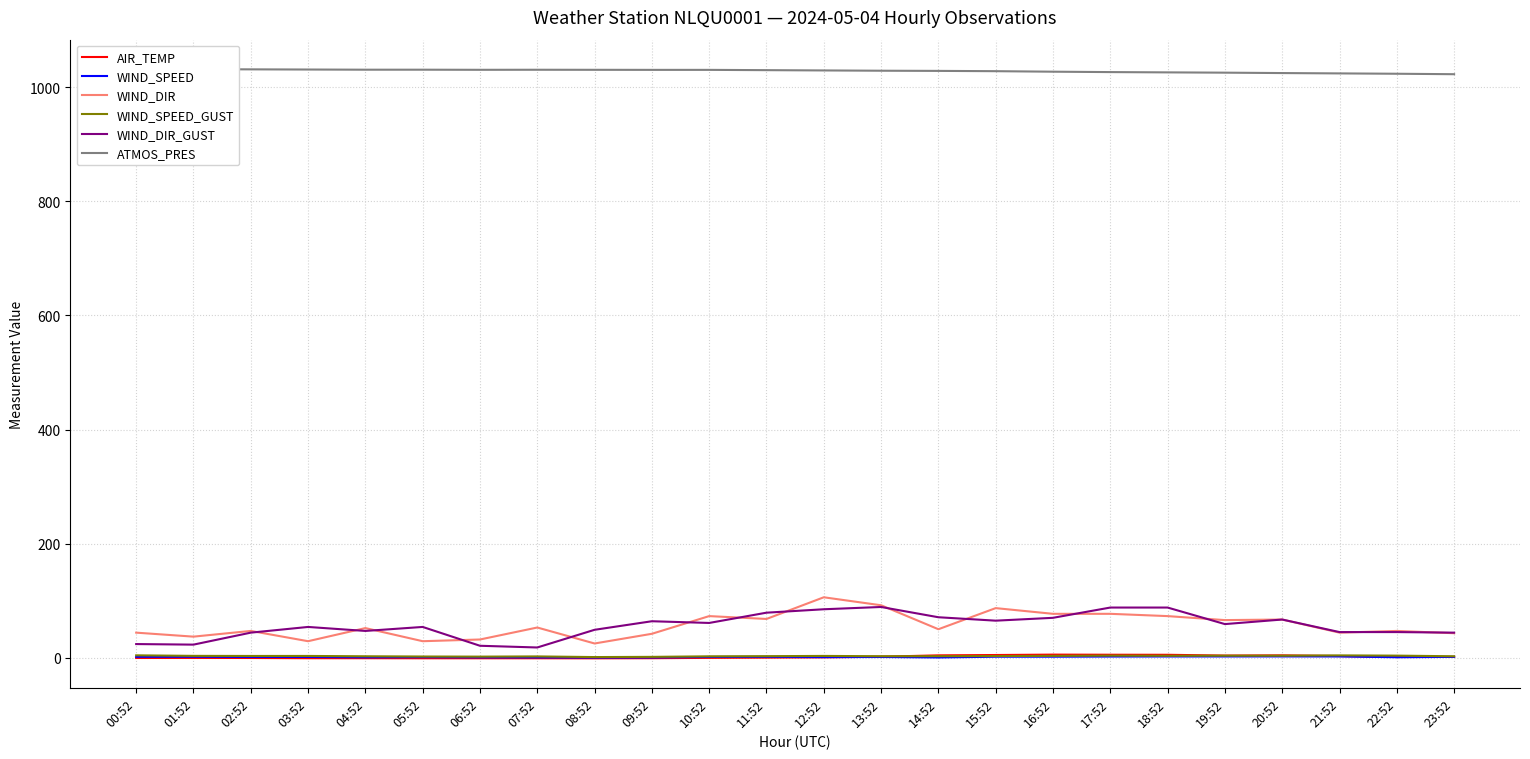

What is the approximate value of WIND_DIR_GUST at 01:52?

23.0